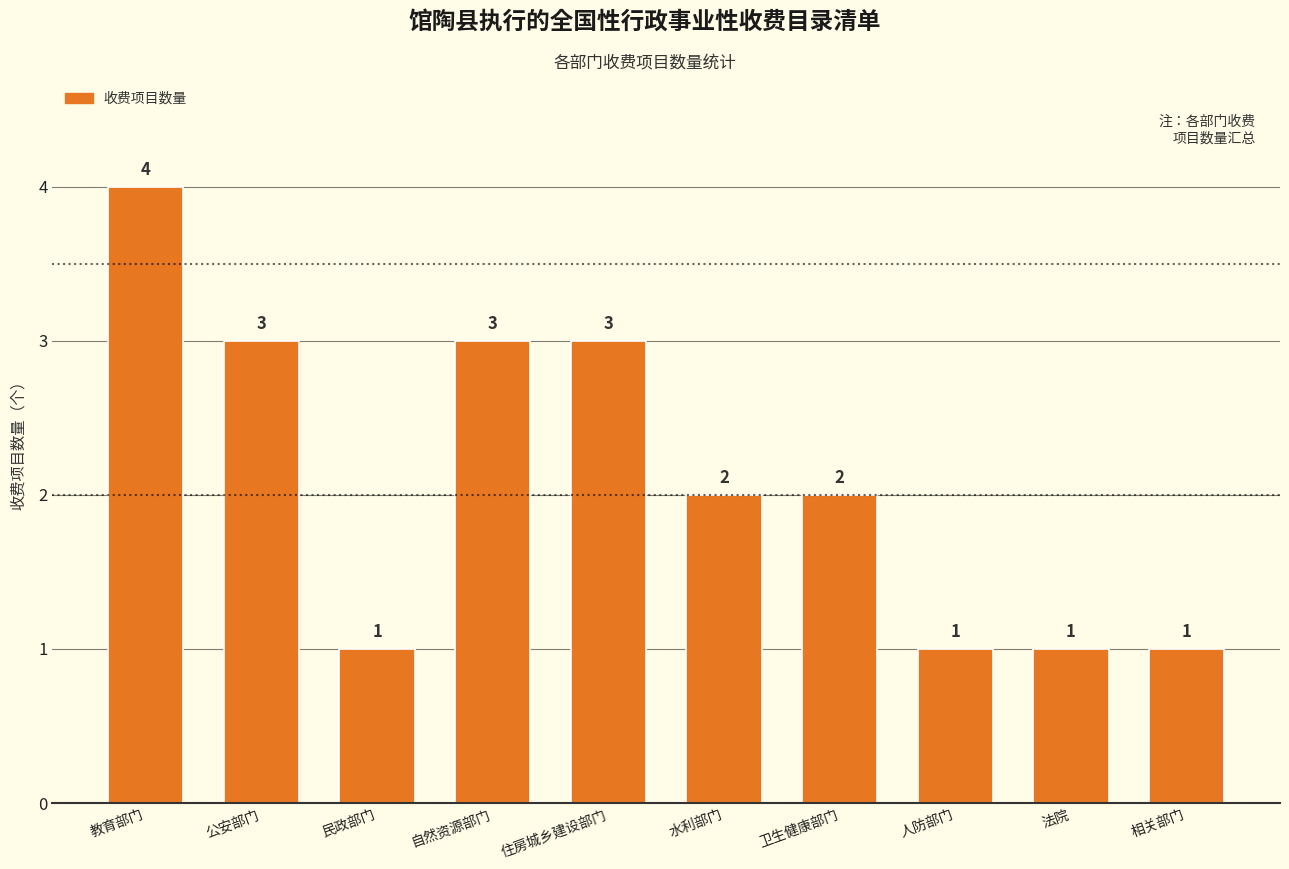

What is the difference between the maximum and second lowest values?

3